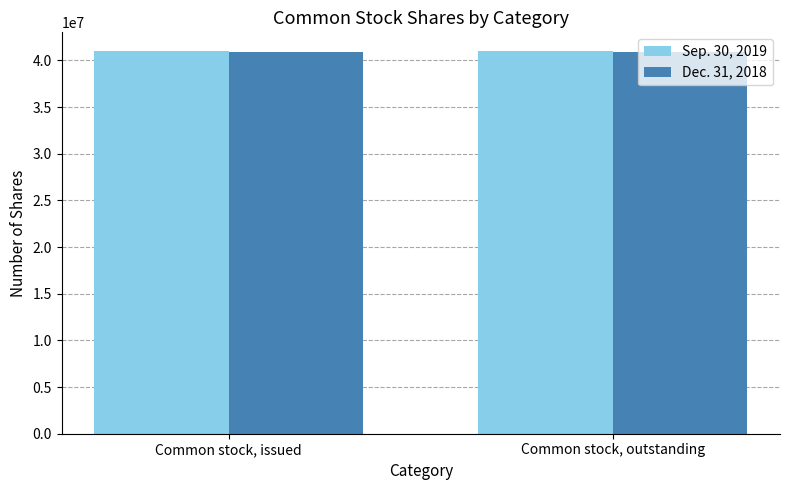

What is the spread (max minus min) of values at Common stock, issued?

52731